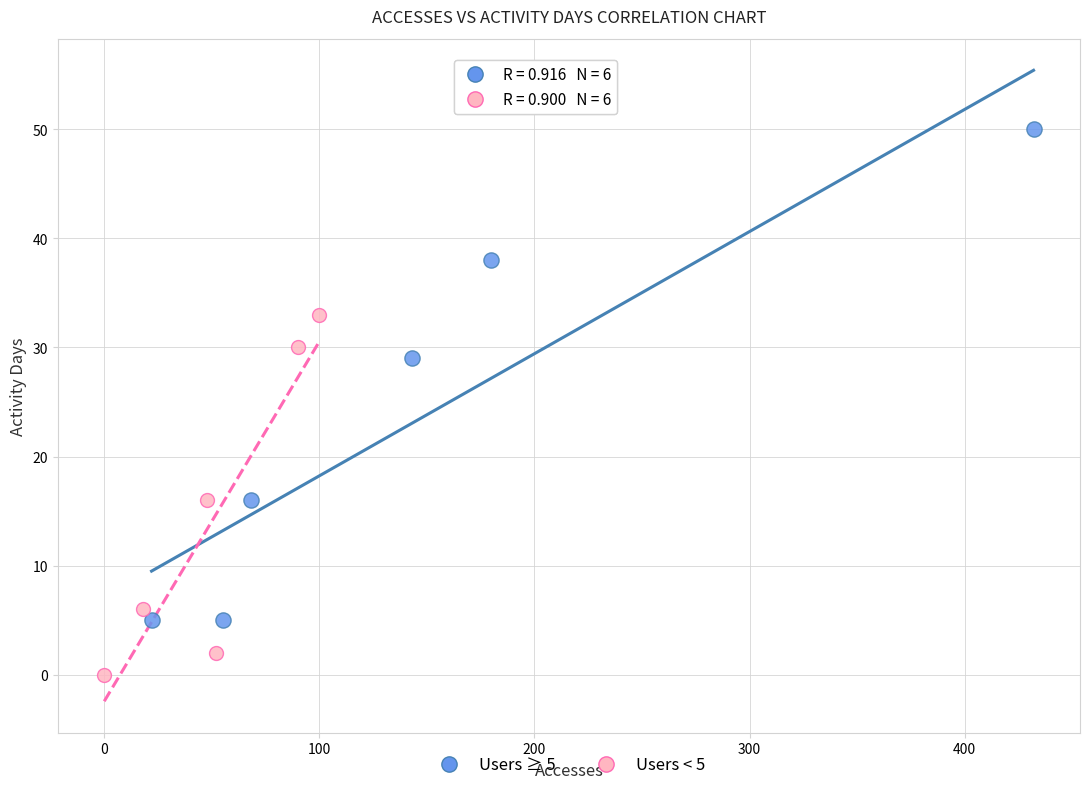

Which series contains the highest Y value?

Users ≥ 5